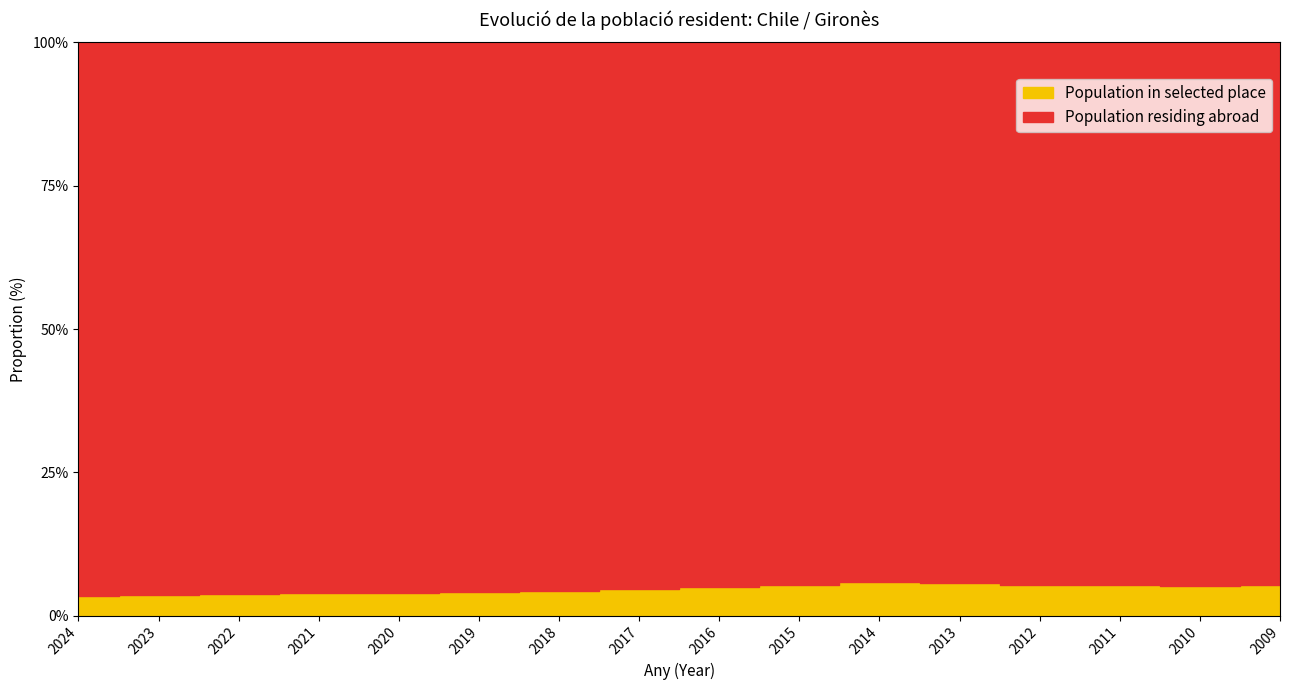

Is the value of Population in selected place at 2019 greater than the value of Population residing abroad at 2020?

No